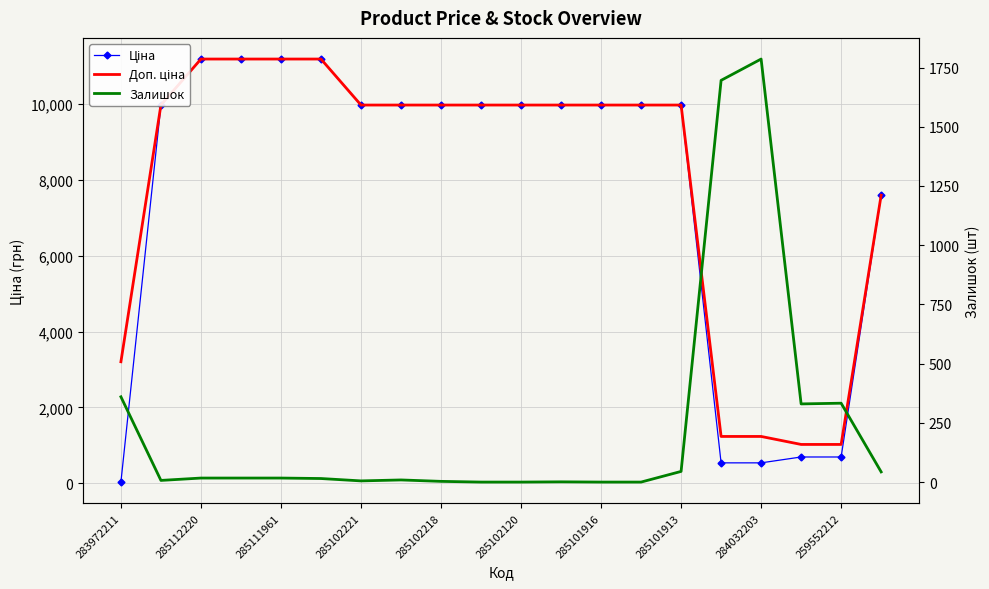

Rank the series at 285101913 from lowest to highest value.

Залишок, Ціна, Доп. ціна